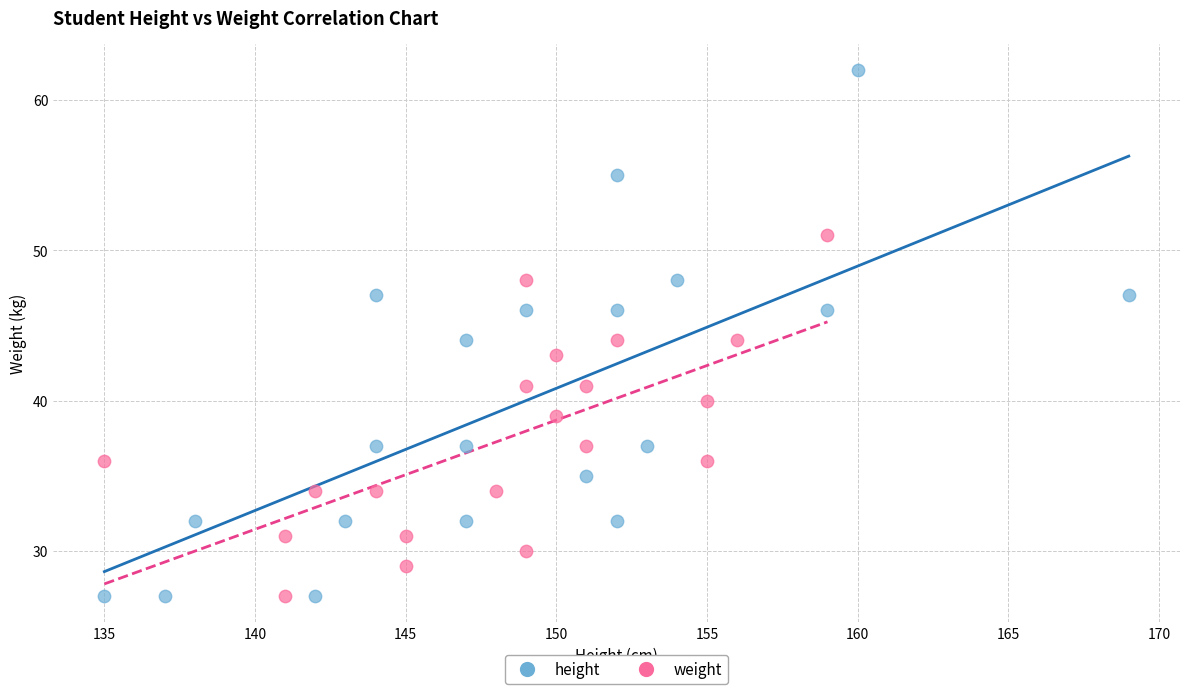

What are all the series names shown in the legend?

height, weight